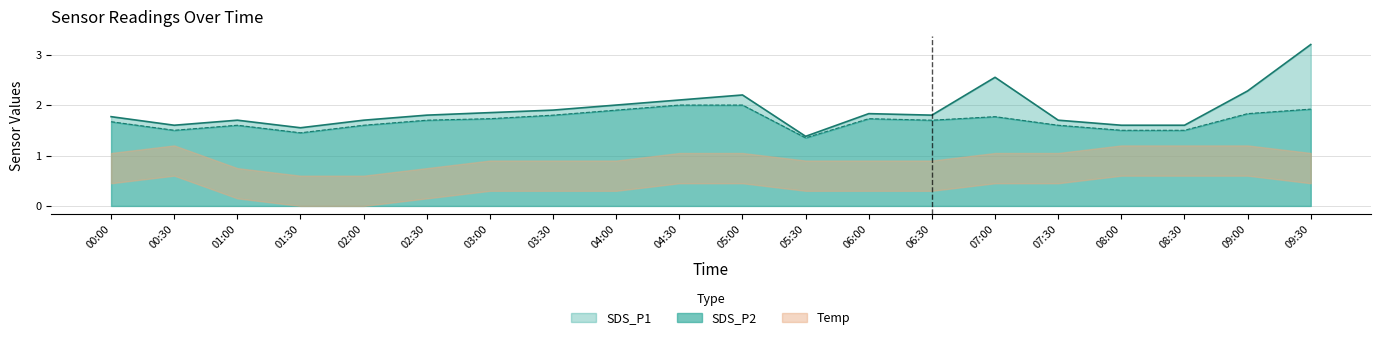

What is the maximum value for SDS_P2?

2.0